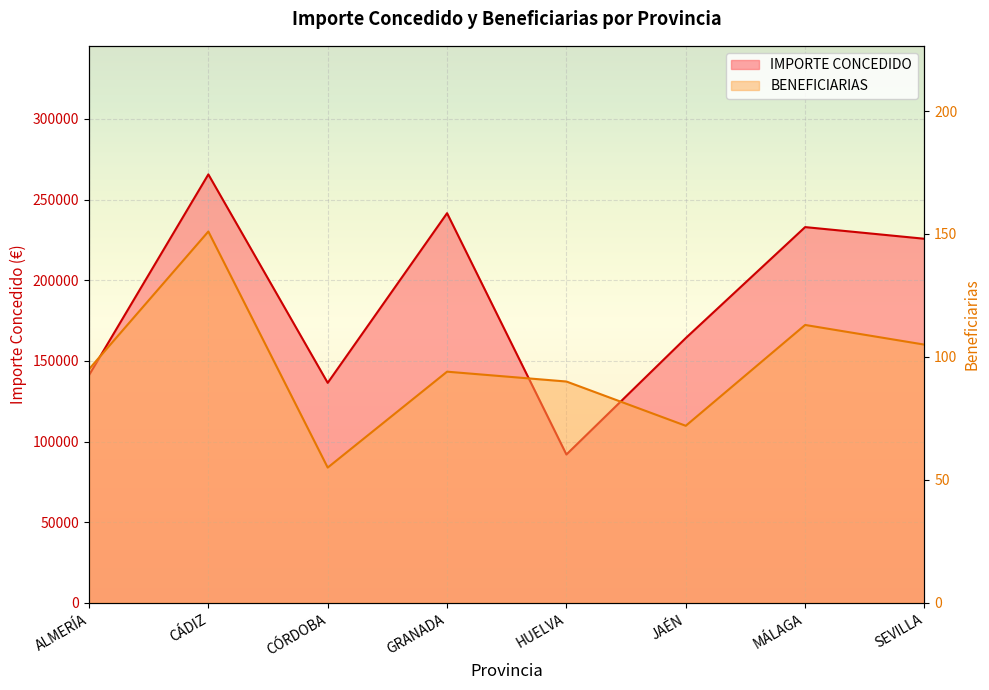

Is it true that BENEFICIARIAS equals 53.4 at MÁLAGA?

False